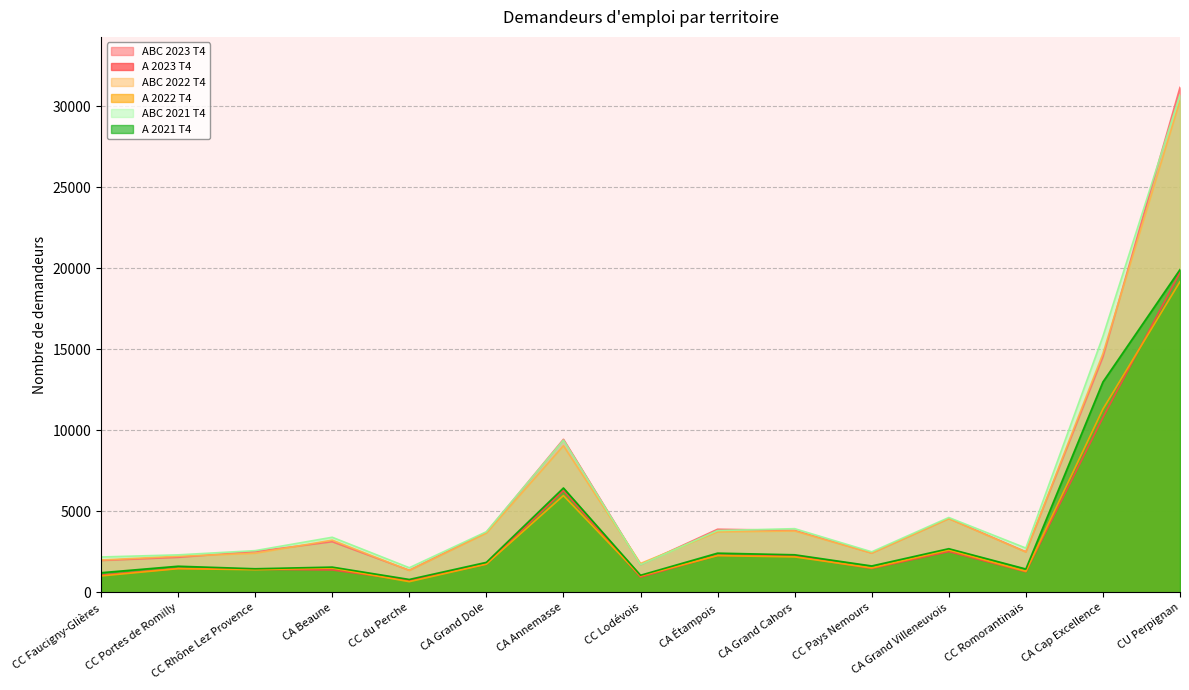

Does the chart have visible grid lines?

Yes